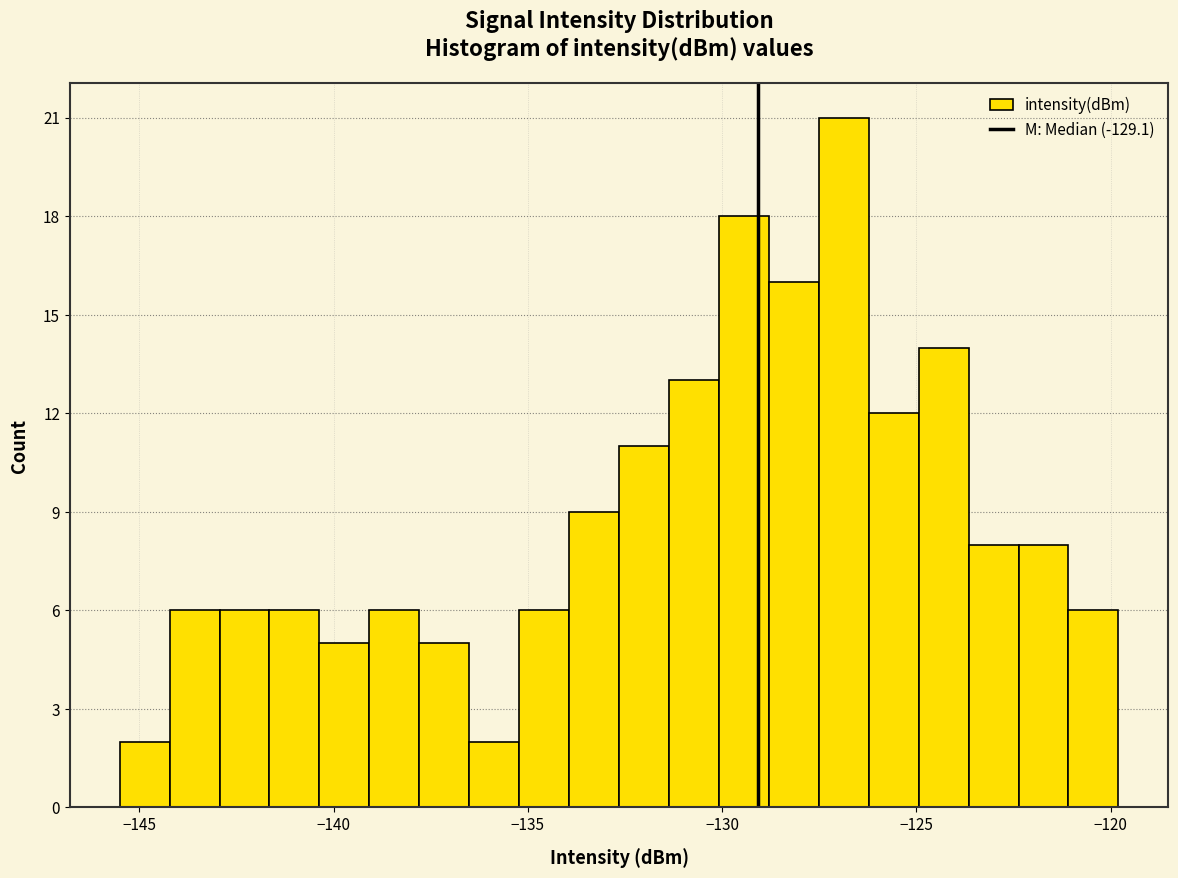

Around what value on the x-axis is the tallest bar? Give the approximate position of its centre, as read against the axis.

-127.0